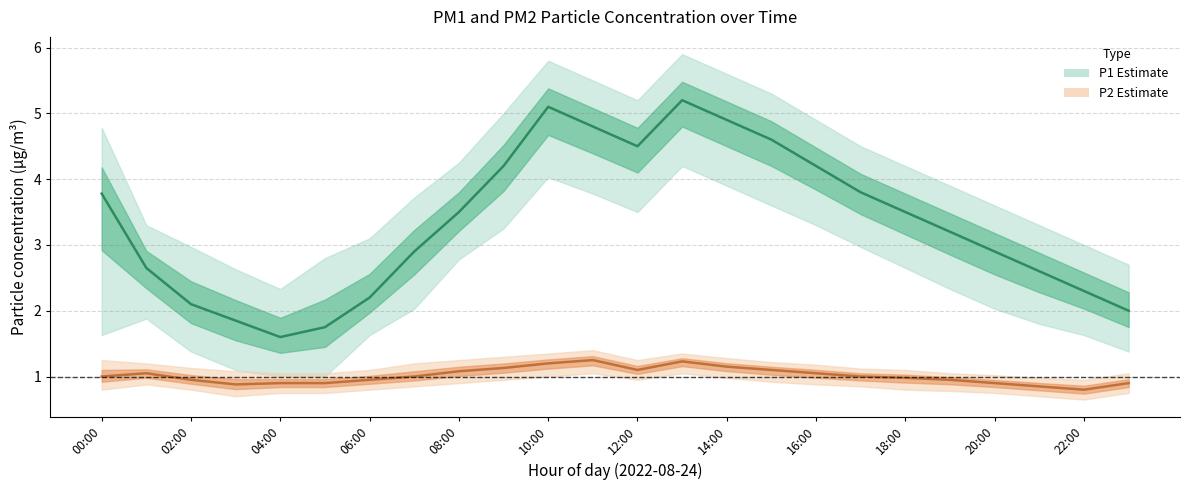

Is it true that P1 (PM10) equals 4.9 at 14:00?

True